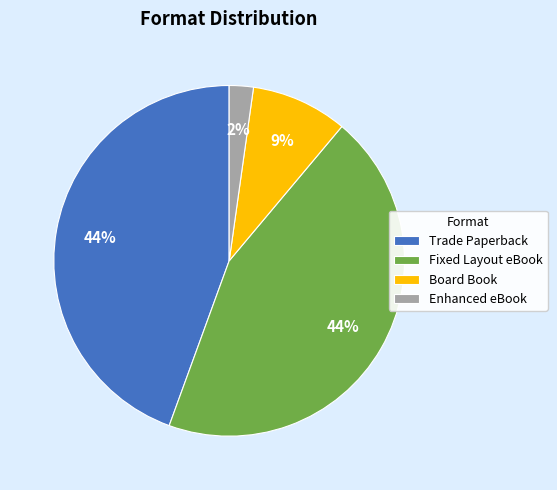

What is the smallest slice in the pie chart?

Enhanced eBook